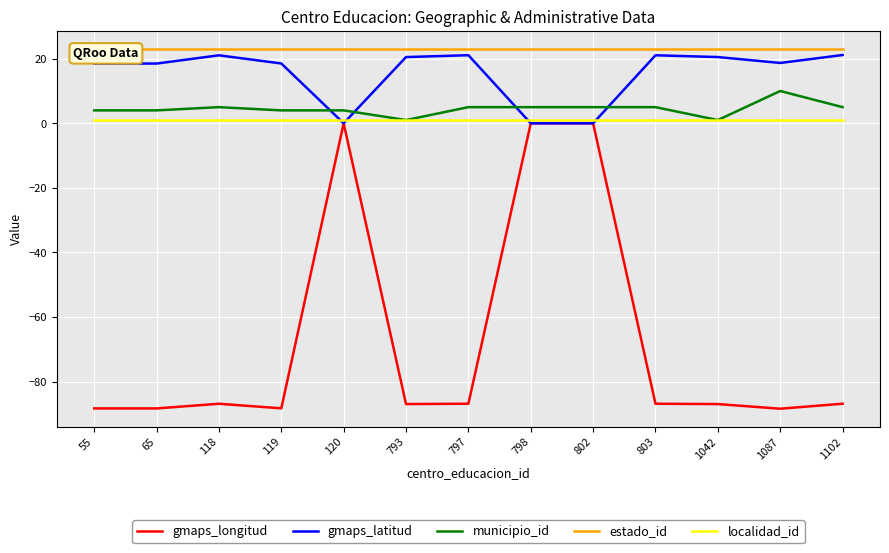

What is the difference between the highest and lowest values at 793?

109.9